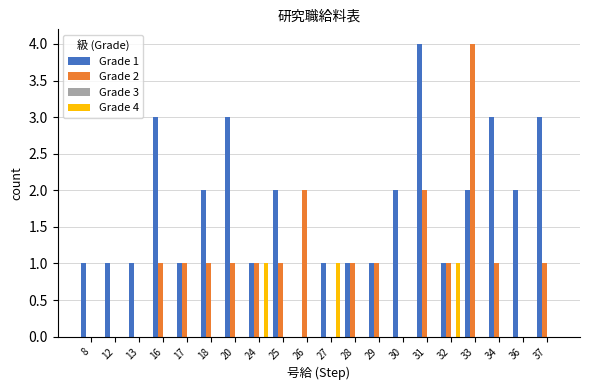

How many groups of bars are there?

20